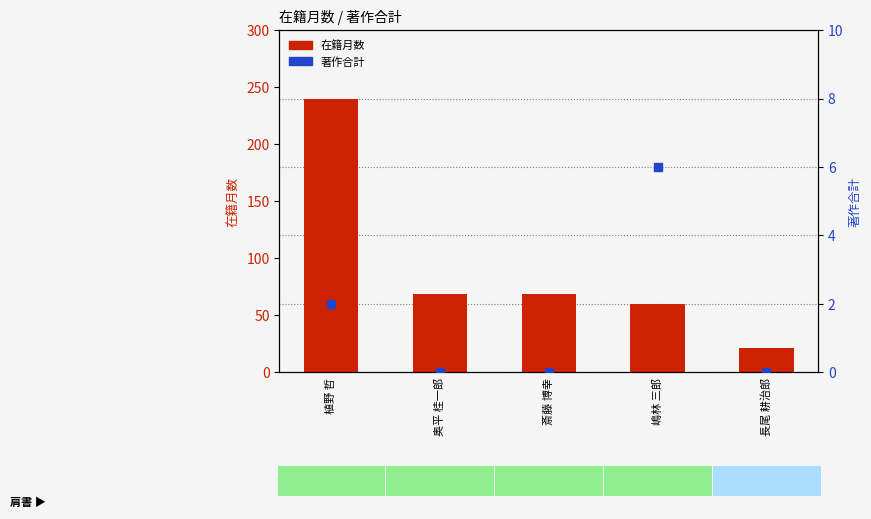

Which series has the largest total across all categories?

在籍月数